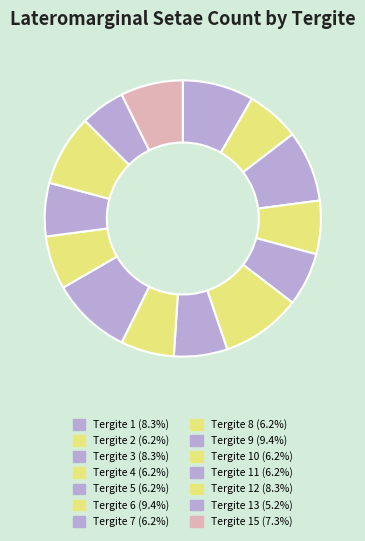

What is the smallest slice in the pie chart?

Tergite 13